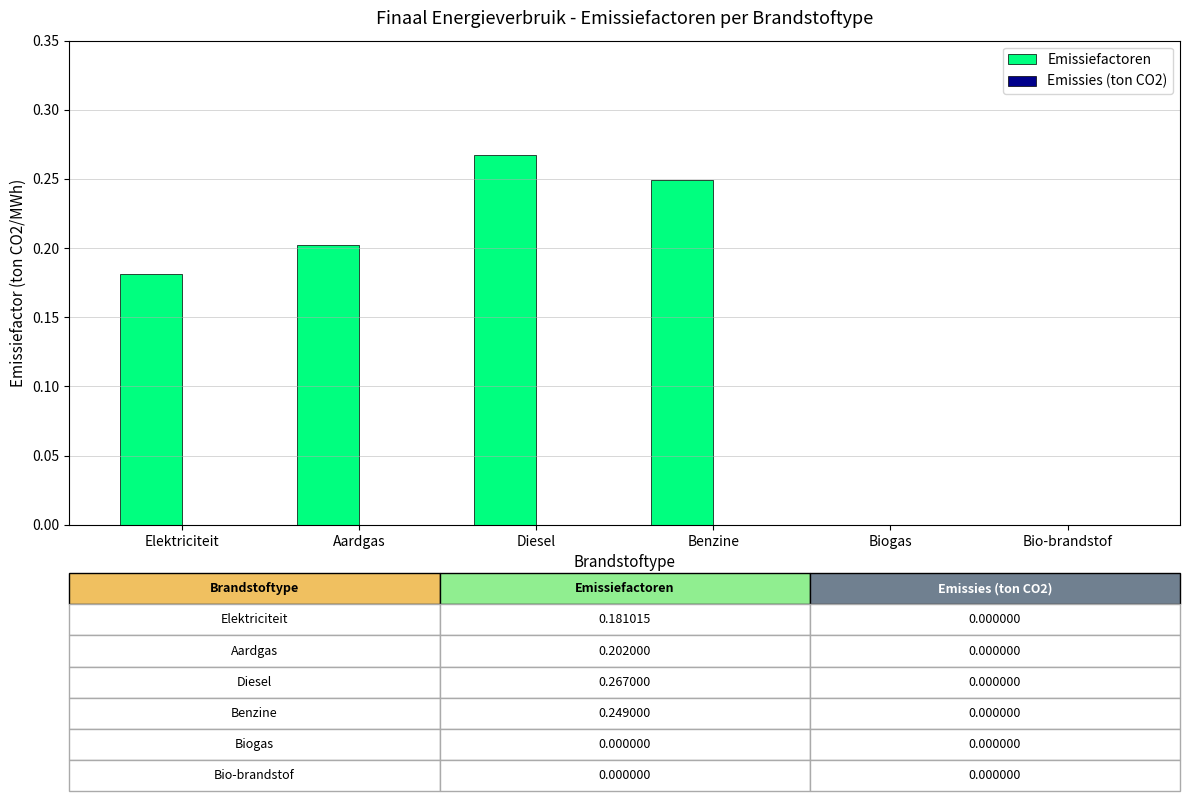

Are the bars grouped side by side (vs. stacked)?

No